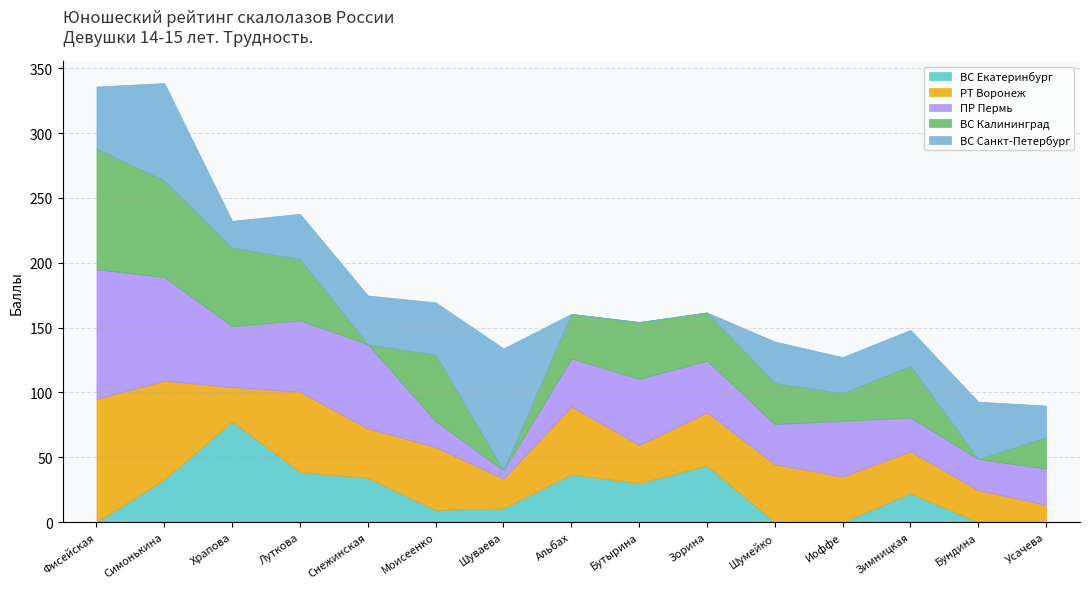

How many values in the ВС Санкт-Петербург series are below 32?

7